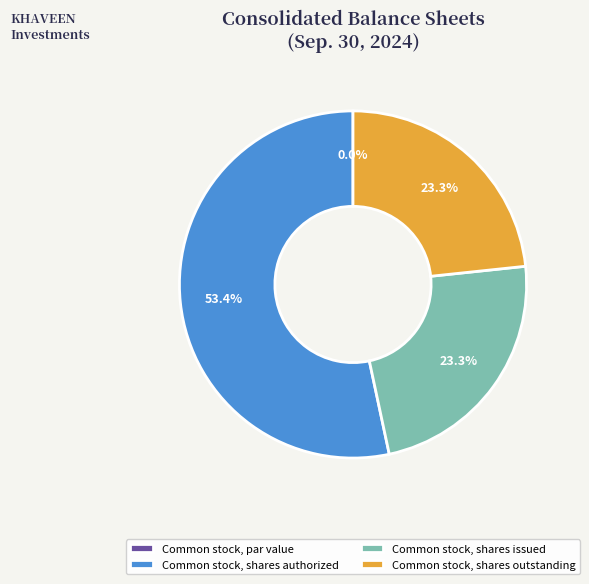

To the nearest percent, what is the average slice percentage?

25%